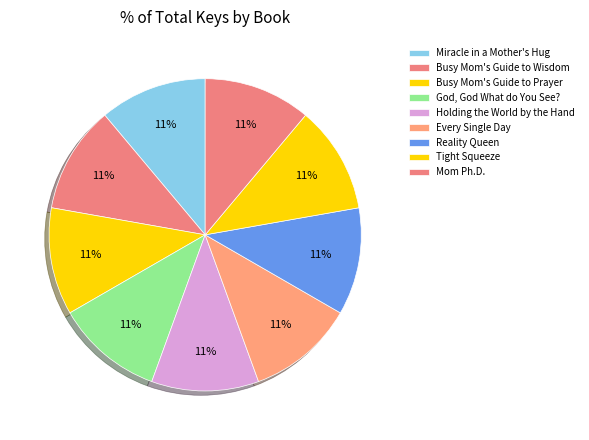

To the nearest percent, what is the combined percentage of Miracle in a Mother's Hug and Tight Squeeze?

22%